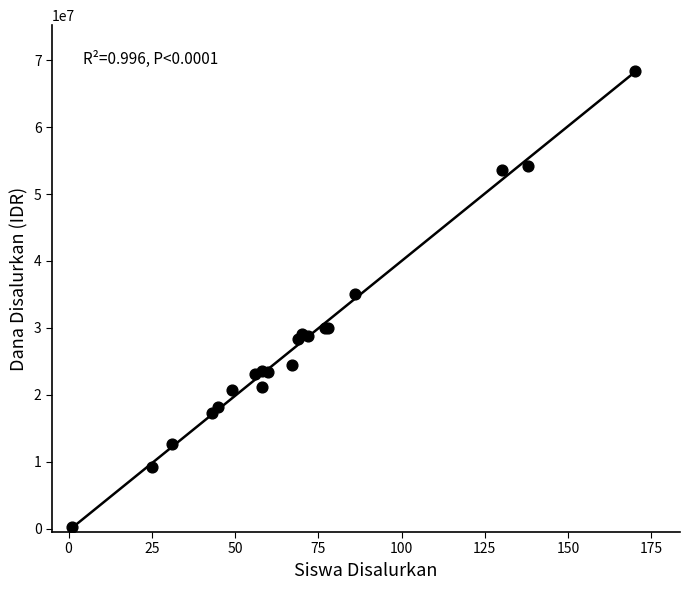

What Y value in the scatter plot is closest to 34312500?

35100000